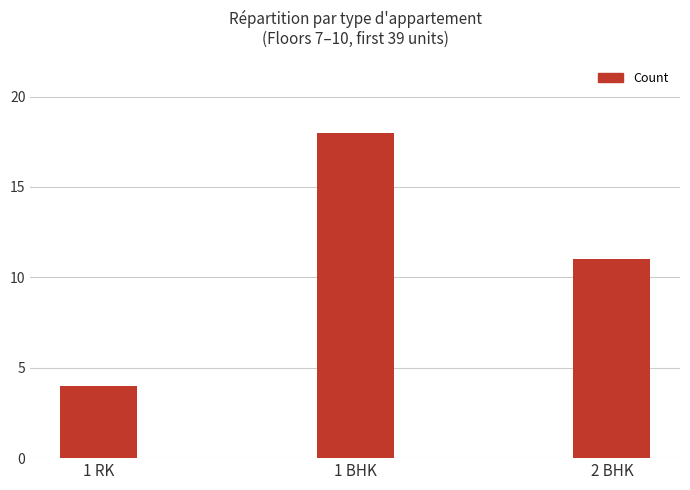

What is the greatest value displayed?

18